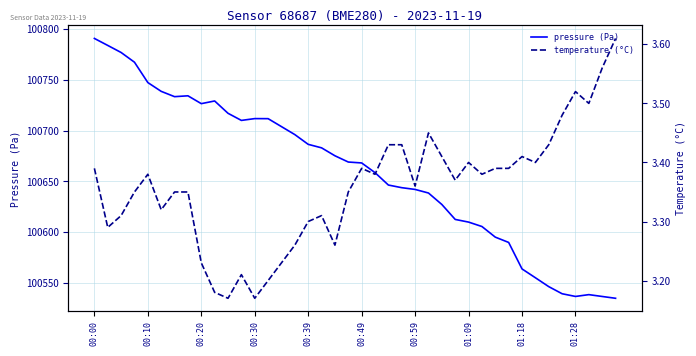

The pressure (Pa) series shows 68412.8 at 37. True or false?

False